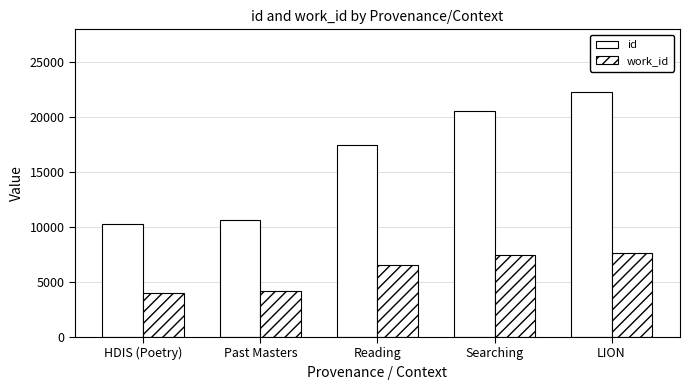

What is the average value of the id series?

16260